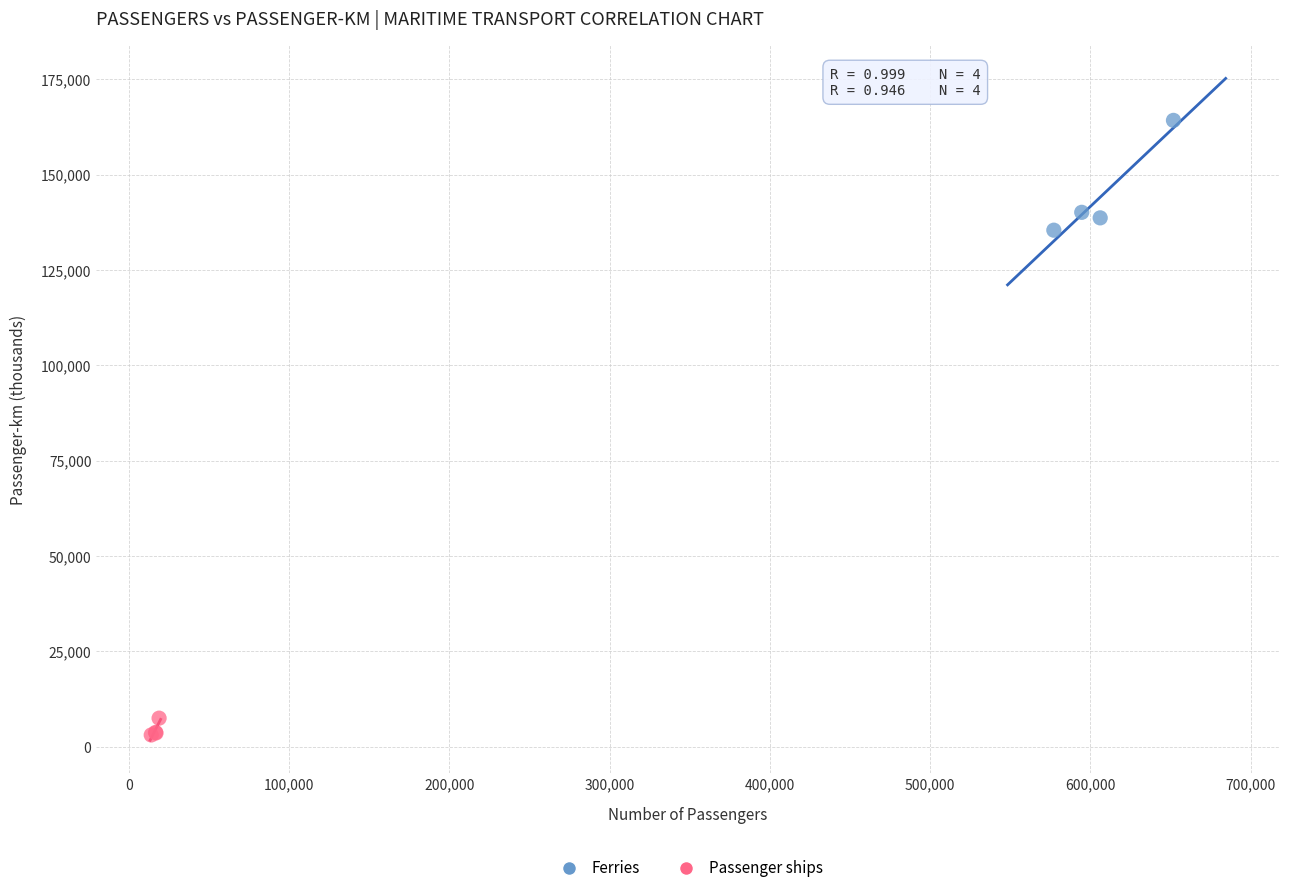

Which series contains the lowest Y value?

Passenger ships